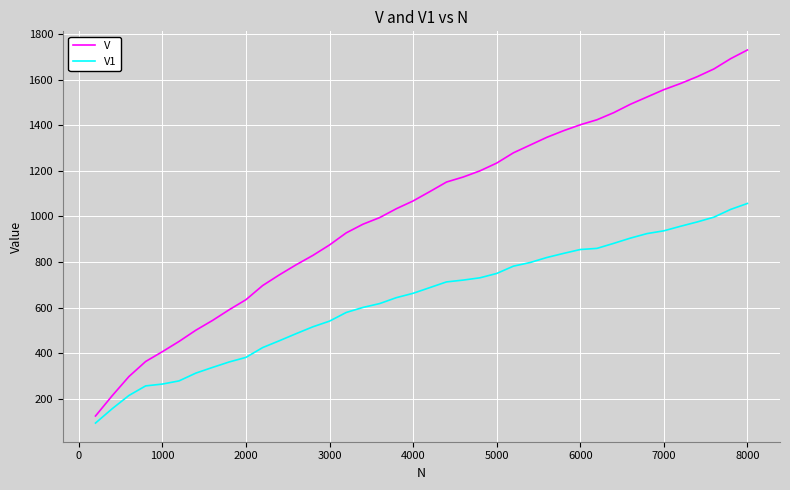

What is the minimum value shown in the chart?

94